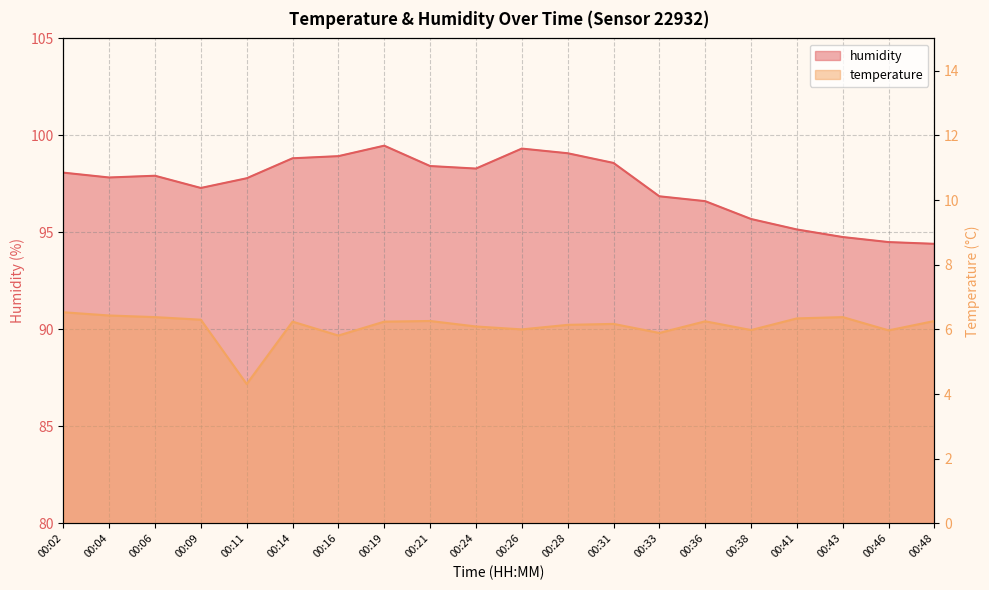

How many lines are shown in the chart?

2